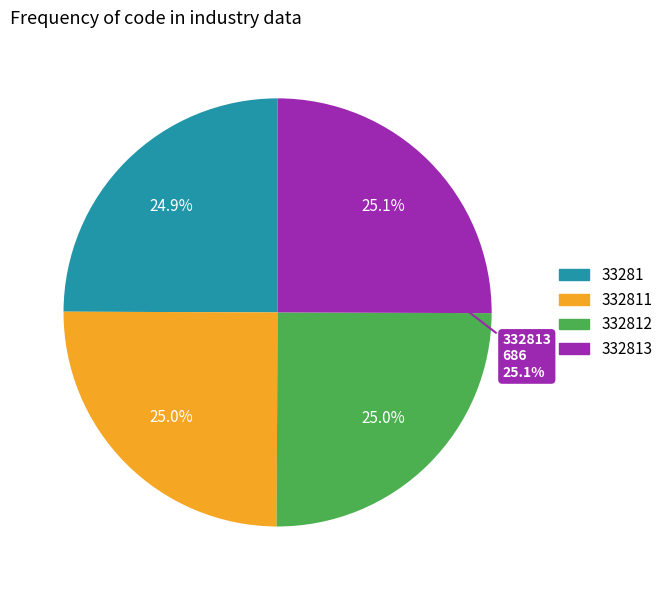

Which slice is the largest?

332813